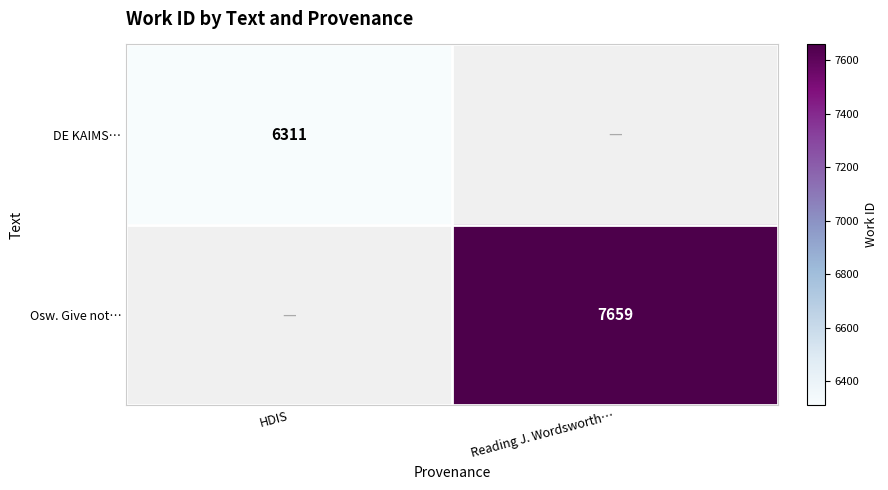

The DE KAIMS… series shows 6311 at HDIS. True or false?

True